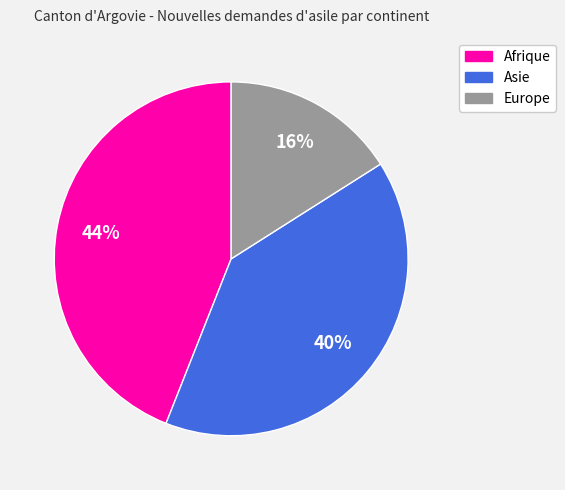

To the nearest percent, what is the average slice percentage?

33%